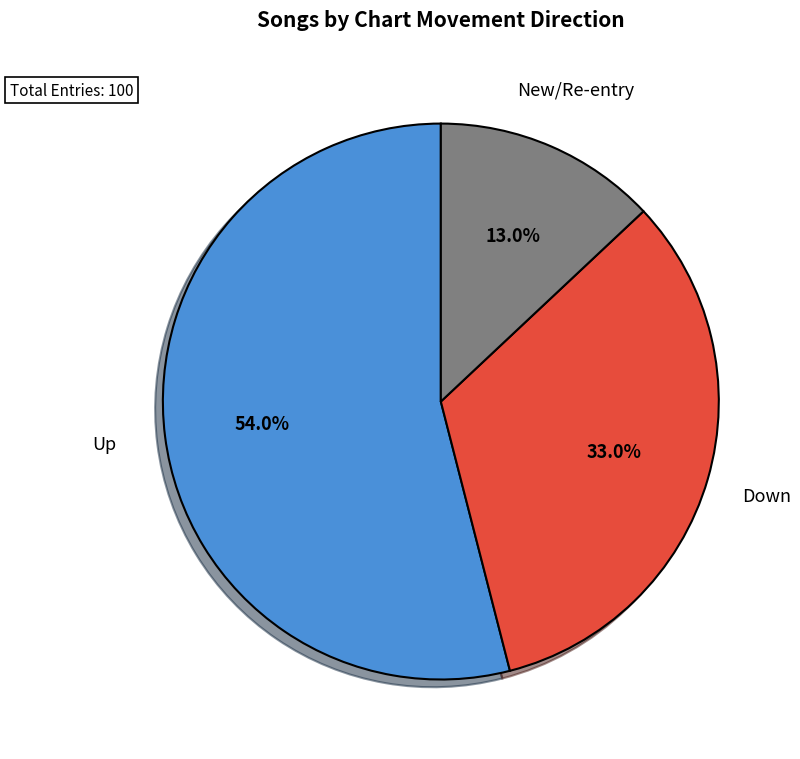

Count the number of slices in the pie.

3